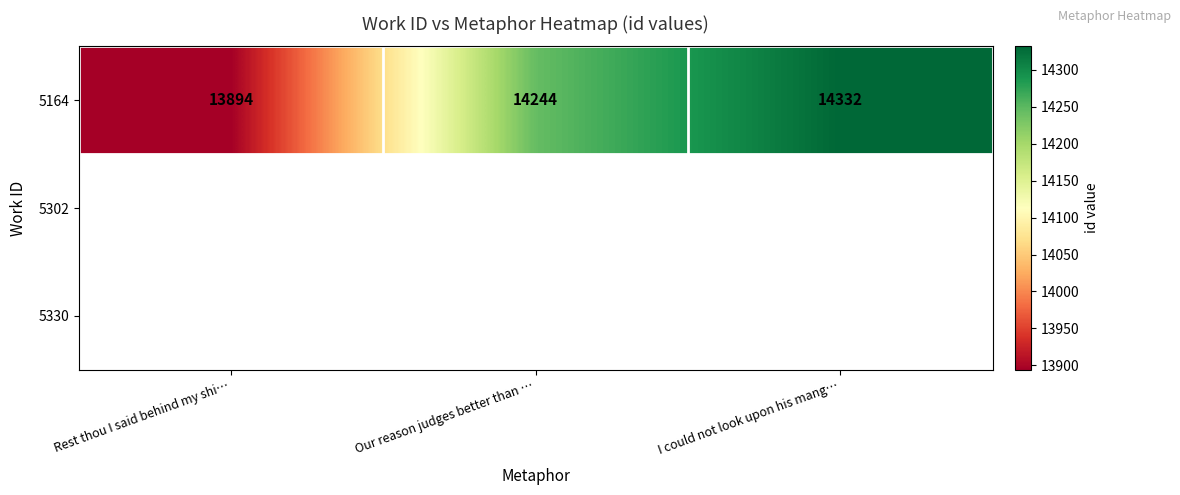

What is the greatest value displayed?

14332